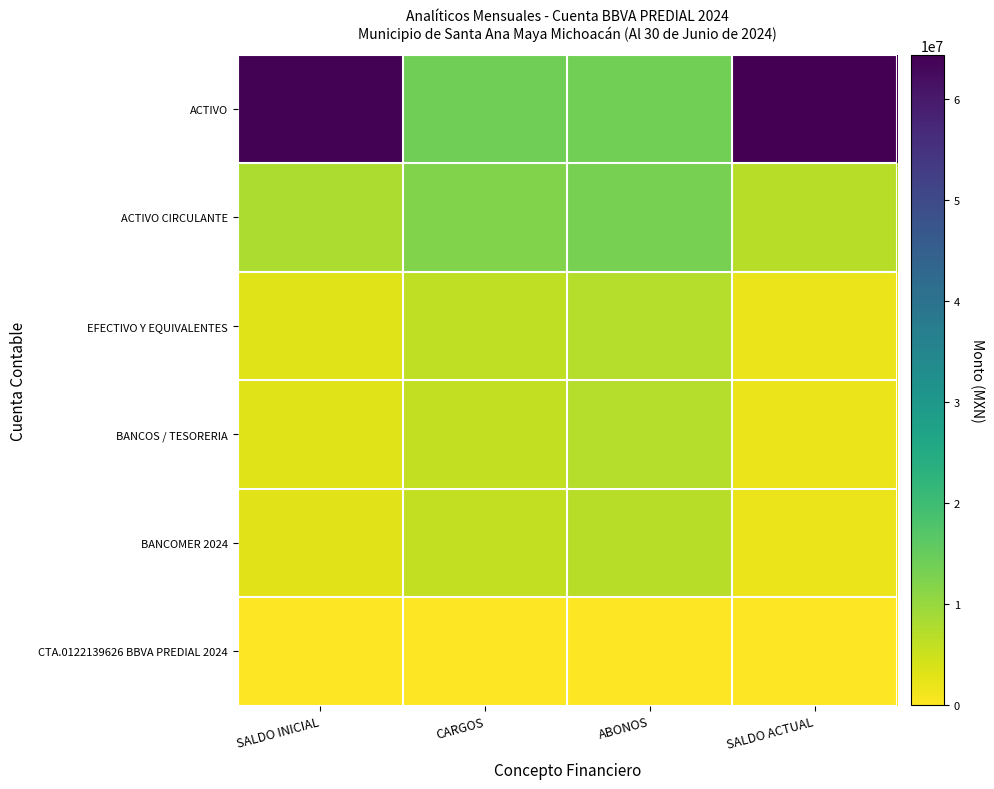

What is the total value across all series at ABONOS?

47891348.8